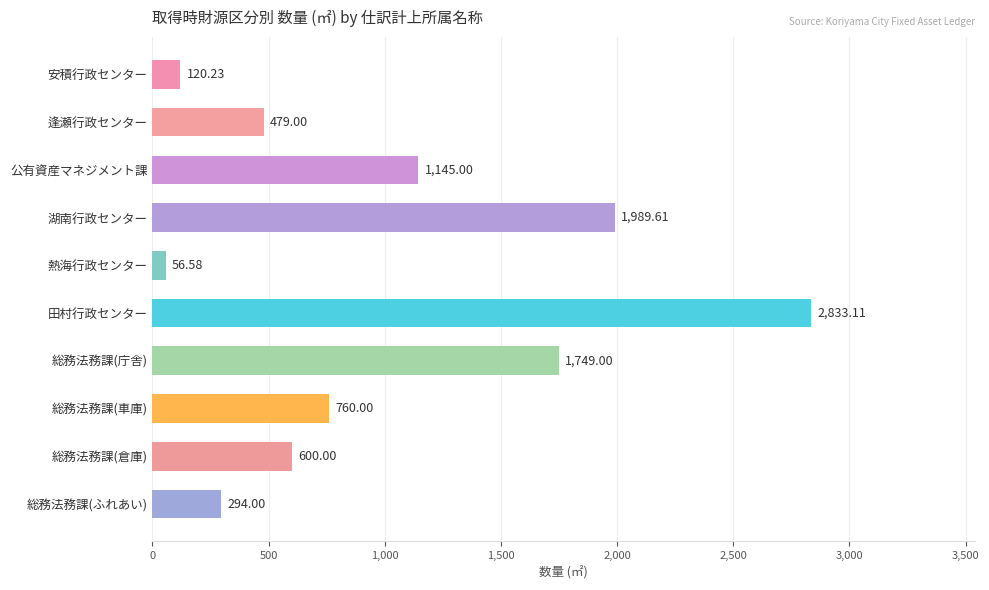

List the labels in order of value, smallest first.

熱海行政センター, 安積行政センター, 総務法務課(ふれあい), 逢瀬行政センター, 総務法務課(倉庫), 総務法務課(車庫), 公有資産マネジメント課, 総務法務課(庁舎), 湖南行政センター, 田村行政センター